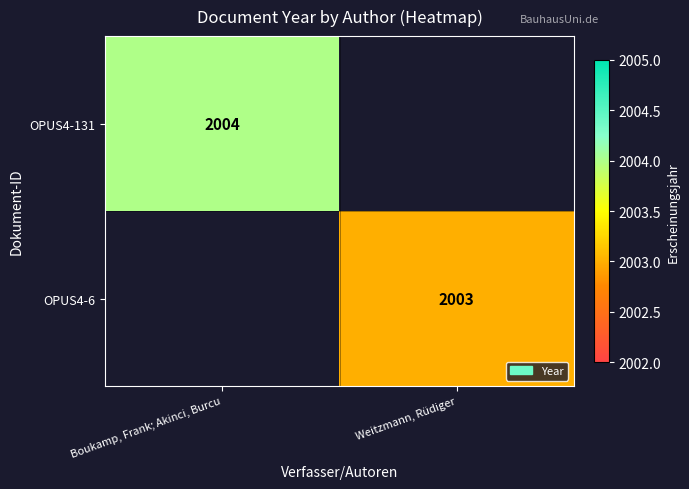

The value of OPUS4-131 at Boukamp, Frank; Akinci, Burcu is 3392. True or false?

False